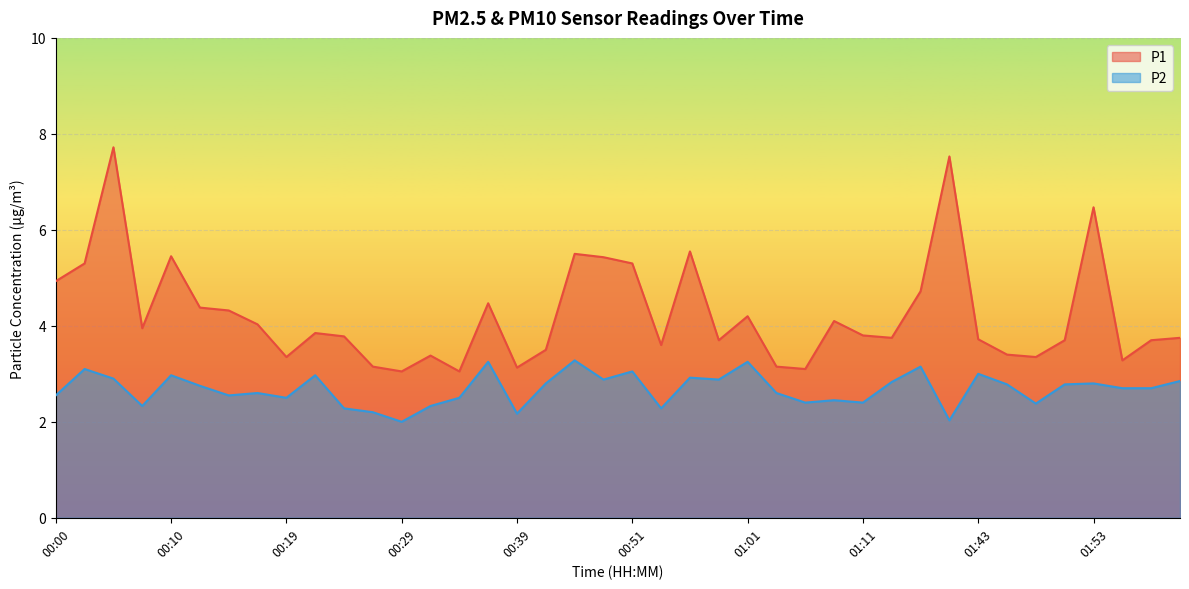

True or false: P2 and P1 intersect in this chart.

False